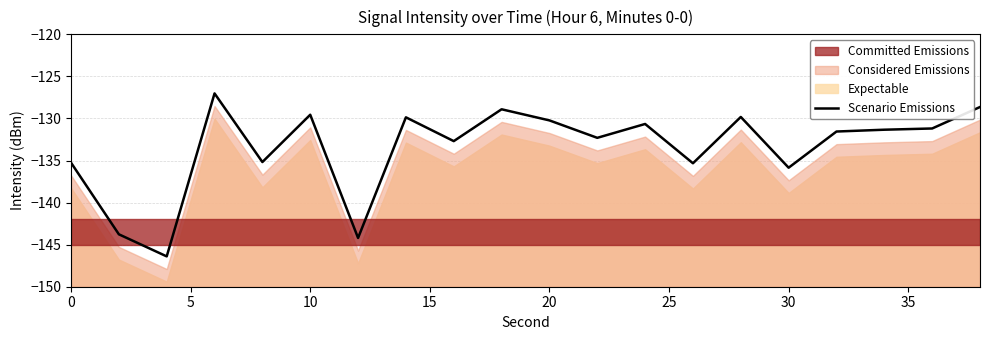

What is the smallest value displayed?

-146.4